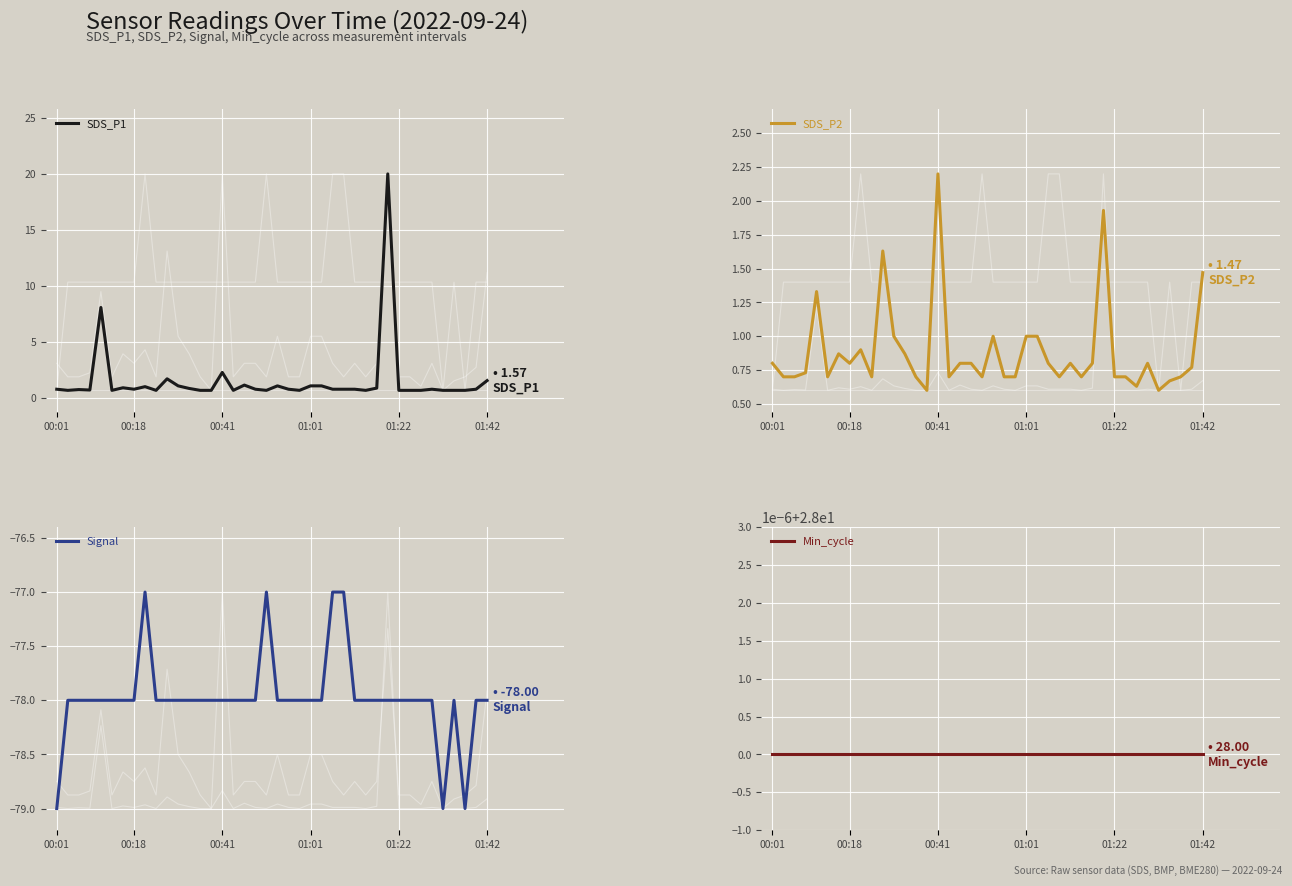

What is the lowest value of the SDS_P1 series?

0.7